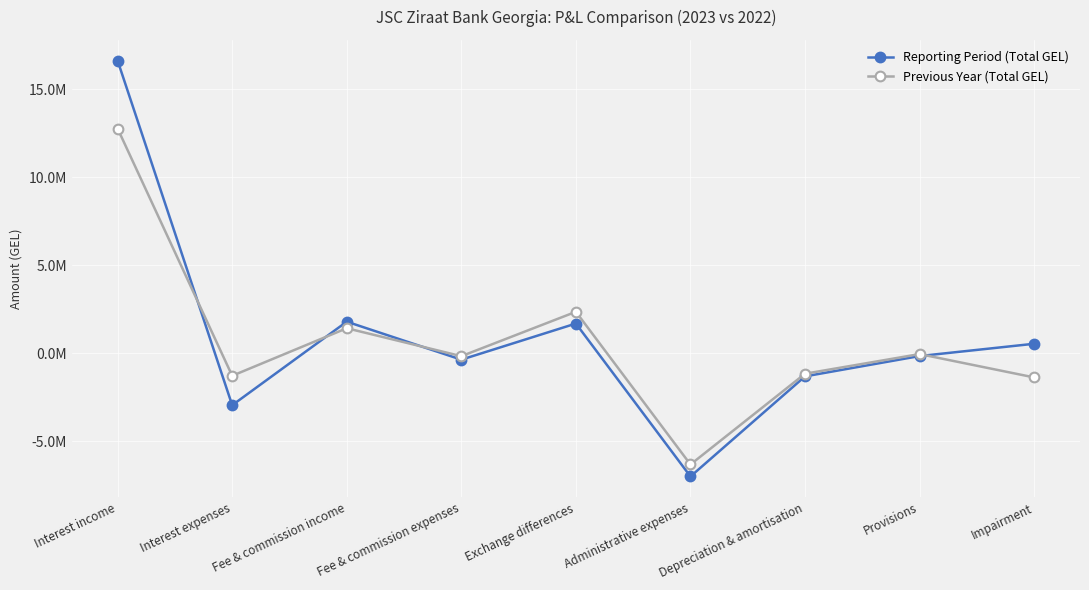

Which series has the largest total across all categories?

Reporting Period (Total GEL)